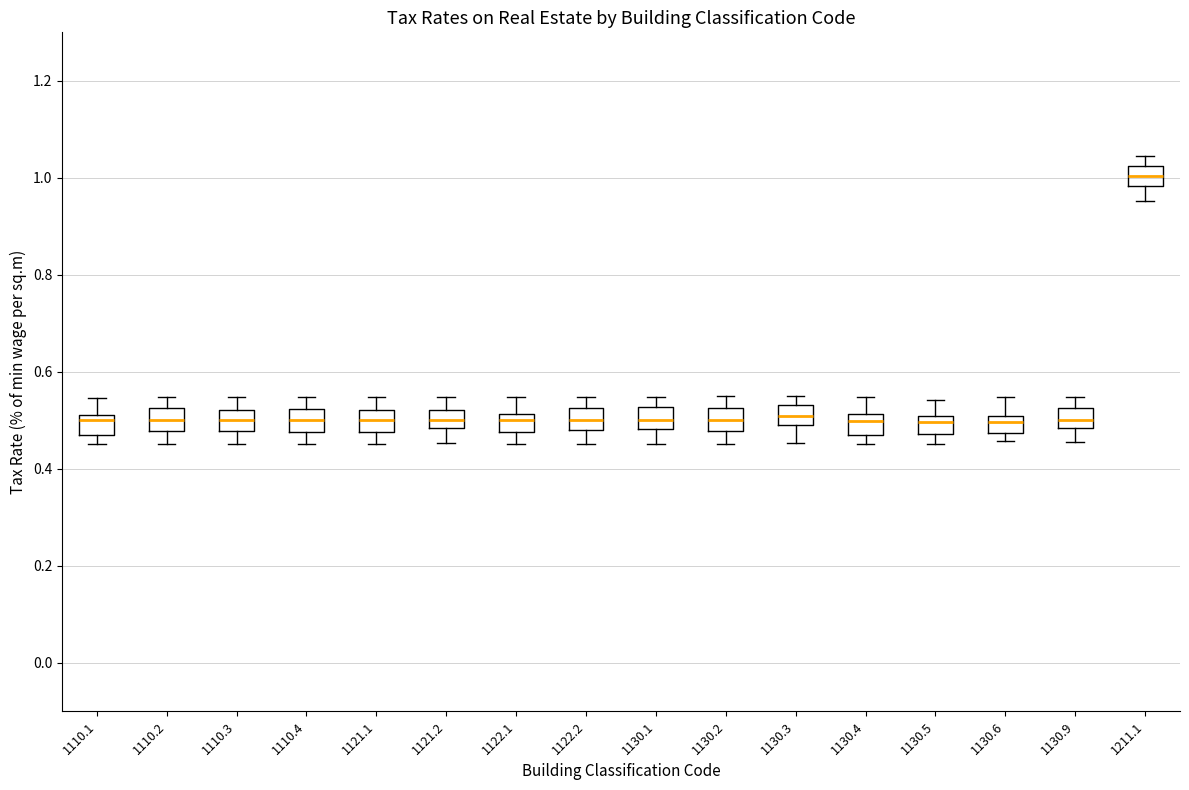

Reading left to right, read every box against the y-axis: the position of its median line, the range the box covers, and the ends of its whiskers. The values are not printed on the chart, so give them approximately, as read against the axis.

1110.1: median 0.50, box 0.46 to 0.52, whiskers 0.46 (just below the box's lower edge) to 0.54
1110.2: median 0.50, box 0.48 to 0.52, whiskers 0.46 to 0.54
1110.3: median 0.50, box 0.48 to 0.52, whiskers 0.46 to 0.54
1110.4: median 0.50, box 0.48 to 0.52, whiskers 0.46 to 0.54
1121.1: median 0.50, box 0.48 to 0.52, whiskers 0.46 to 0.54
1121.2: median 0.50, box 0.48 to 0.52, whiskers 0.46 to 0.54
1122.1: median 0.50, box 0.48 to 0.52, whiskers 0.46 to 0.54
1122.2: median 0.50, box 0.48 to 0.52, whiskers 0.46 to 0.54
1130.1: median 0.50, box 0.48 to 0.52, whiskers 0.46 to 0.54
1130.2: median 0.50, box 0.48 to 0.52, whiskers 0.46 to 0.54
1130.3: median 0.52, box 0.50 to 0.54, whiskers 0.46 to 0.54 (just above the box's upper edge)
1130.4: median 0.50, box 0.48 to 0.52, whiskers 0.46 to 0.54
1130.5: median 0.50 (inside the box), box 0.48 to 0.50, whiskers 0.46 to 0.54
1130.6: median 0.50 (inside the box), box 0.48 to 0.50, whiskers 0.46 to 0.54
1130.9: median 0.50, box 0.48 to 0.52, whiskers 0.46 to 0.54
1211.1: median 1.00, box 0.98 to 1.02, whiskers 0.96 to 1.04